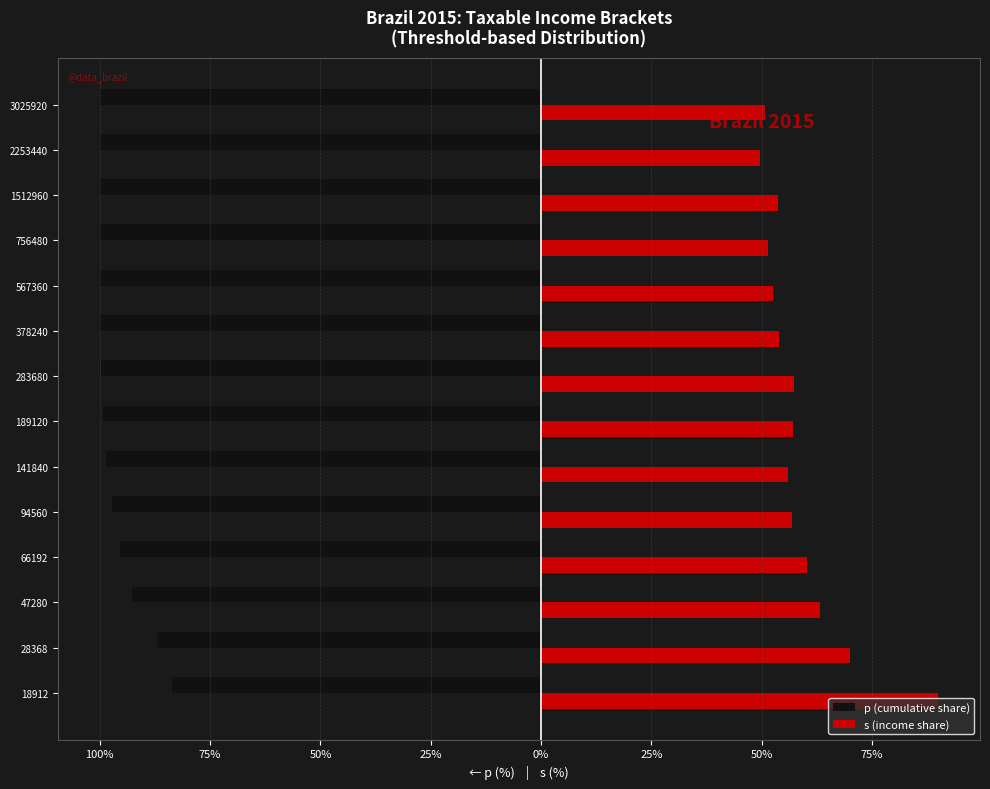

What are all the series names shown in the legend?

p (cumulative share), s (income share)